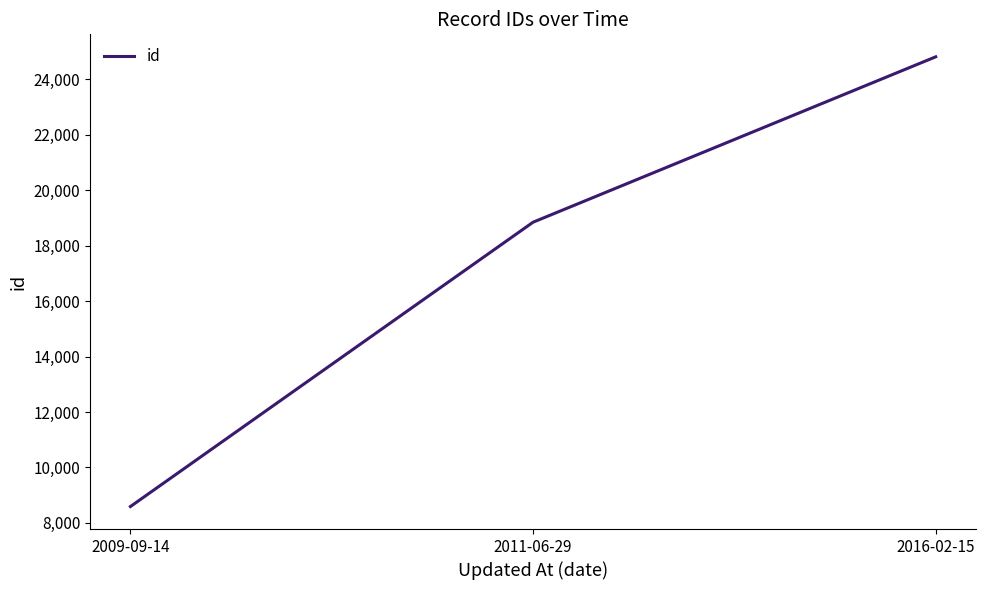

What value does the data have at 2011-06-29, to the nearest 50?

18850